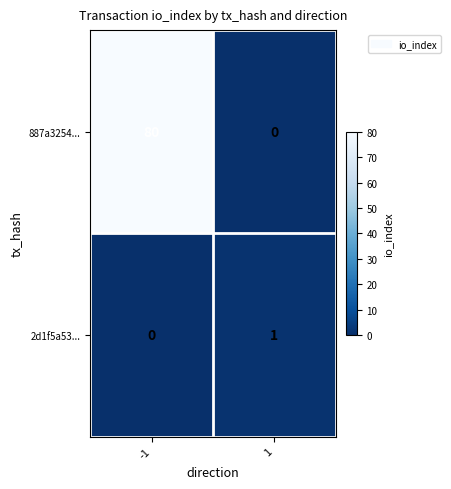

Reading left to right, extract all data points from this chart.

887a3254...: -1=80	1=0
2d1f5a53...: -1=0	1=1